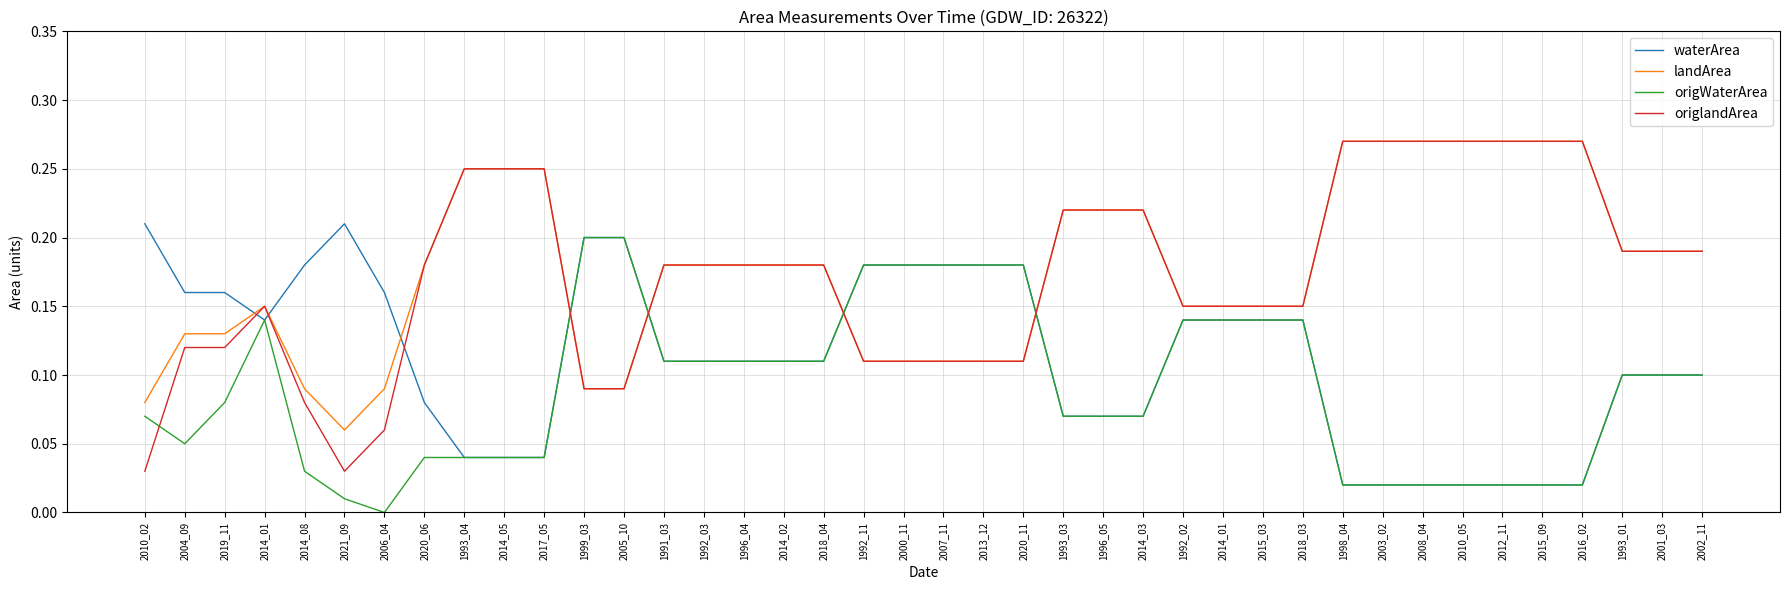

What is the label of the 37th point from the left?

2016_02